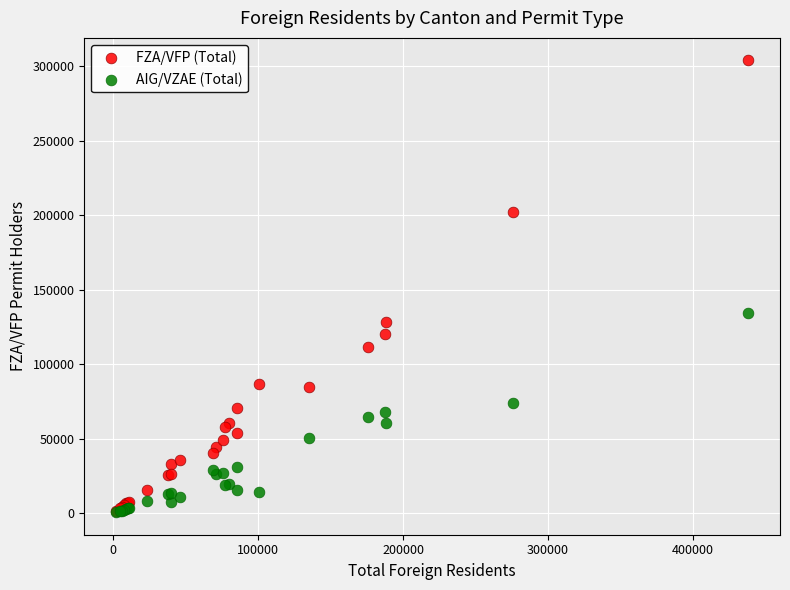

Which series has the largest Y range (max minus min)?

FZA/VFP (Total)